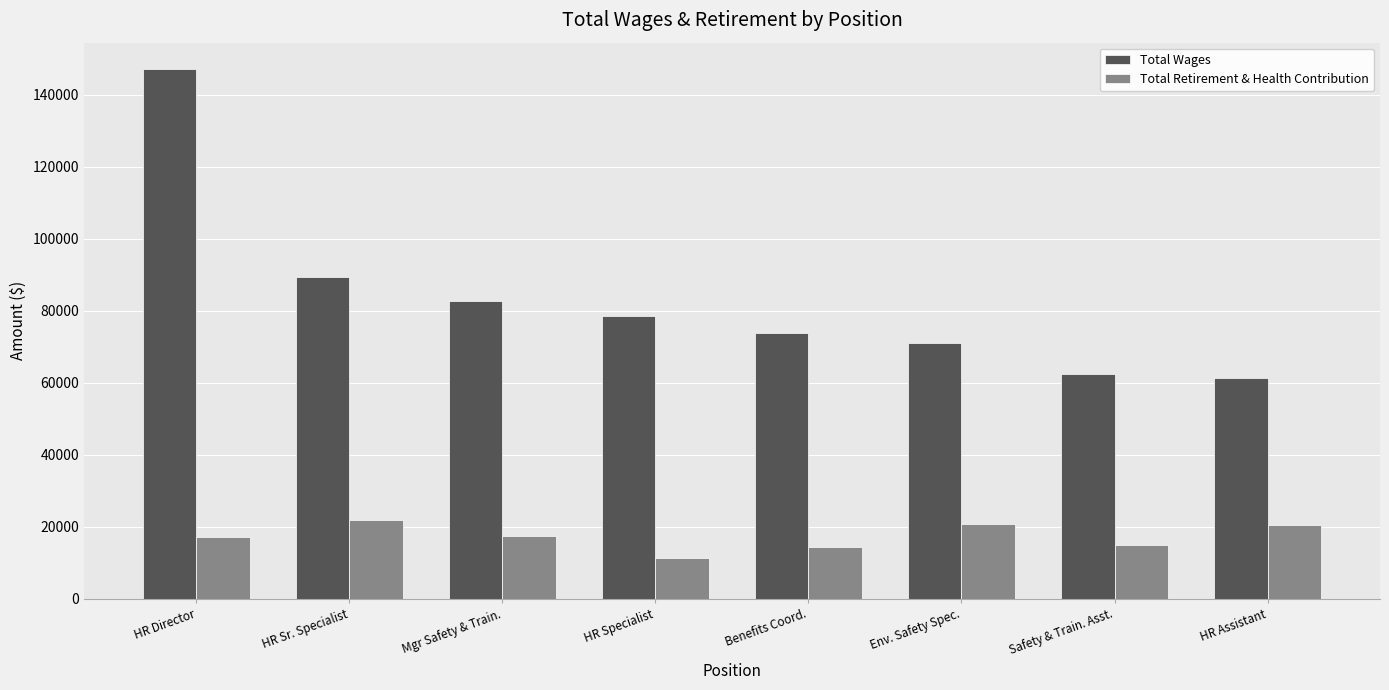

What position from the right is Benefits Coord.?

4